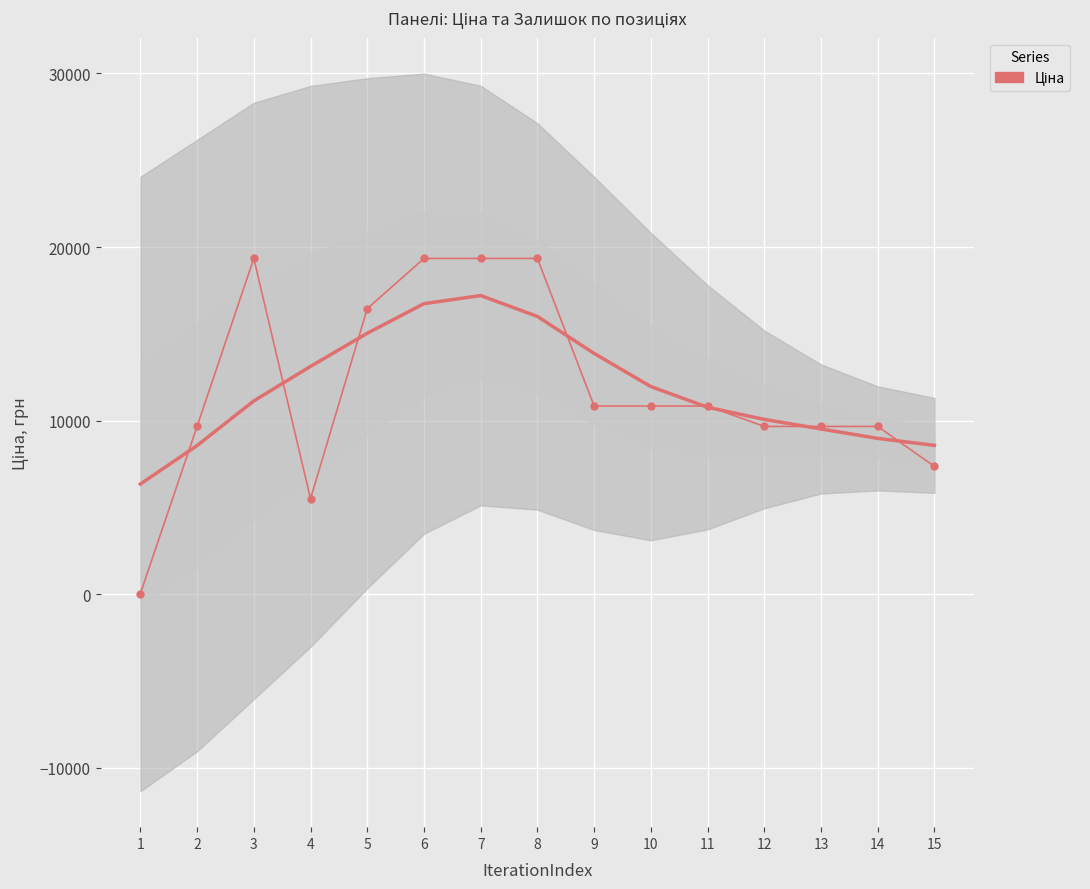

True or false: there are more than 1 points higher than both neighbors.

False